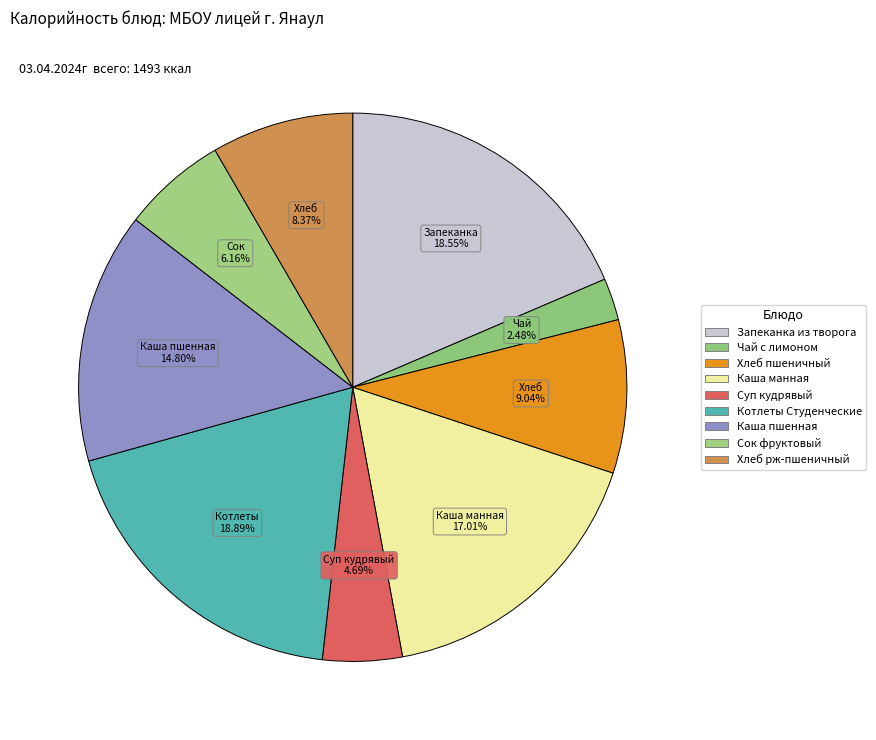

What is the largest slice in the pie chart?

Котлеты Студенческие